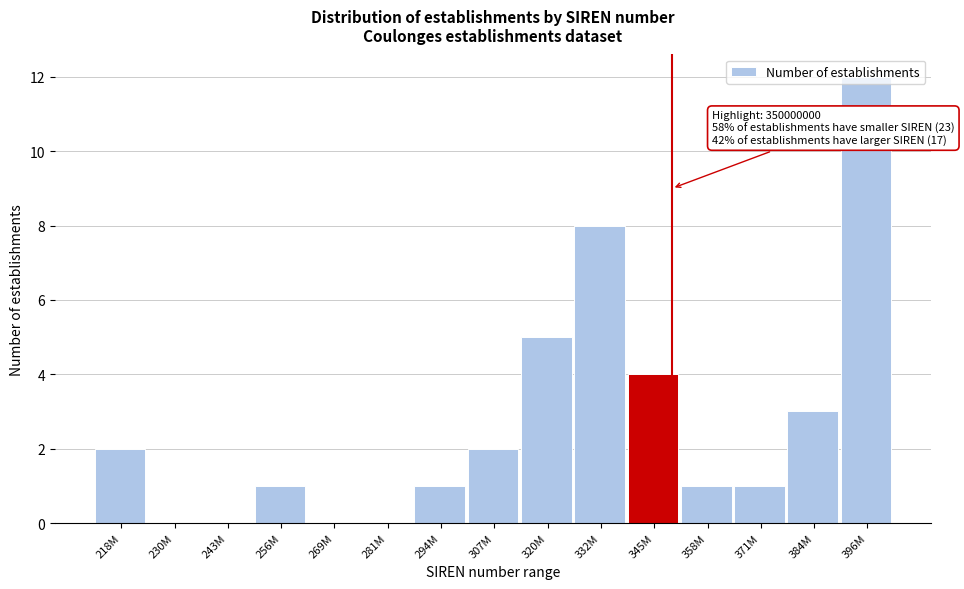

What is the sum of all values?

40